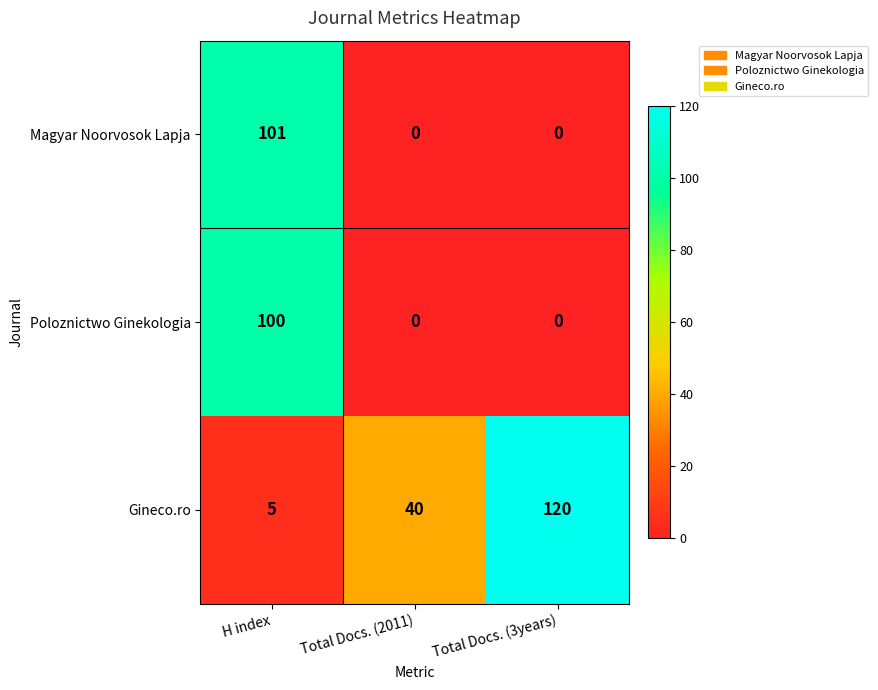

What is the maximum value shown in the chart?

120